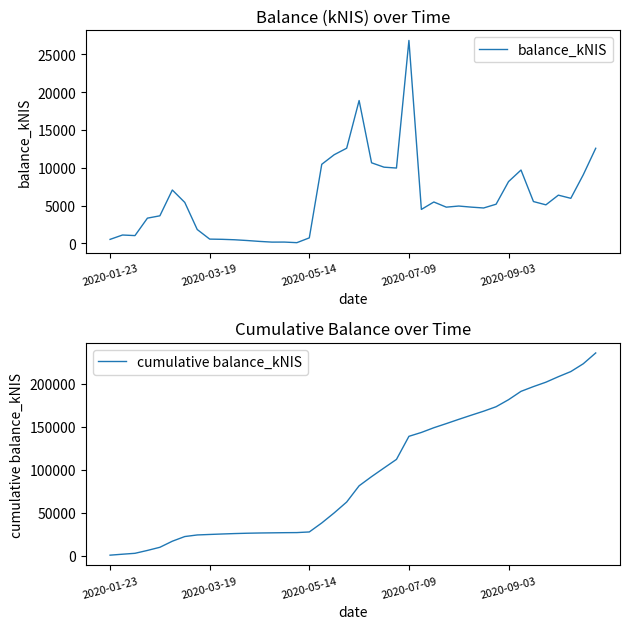

What is the highest value of the balance_kNIS series?

26821.8